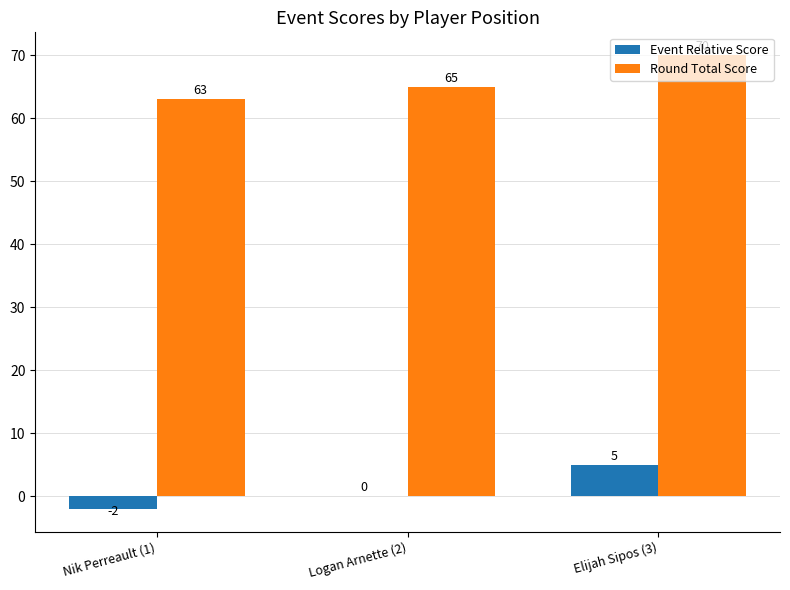

Is the value of Round Total Score at Logan Arnette (2) greater than the value of Event Relative Score at Elijah Sipos (3)?

Yes